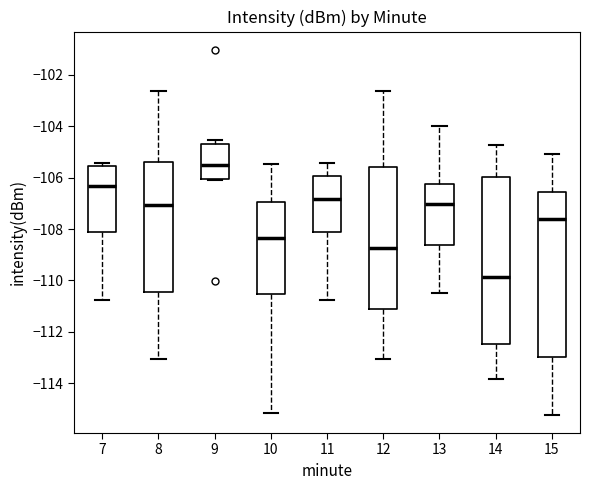

Which box has the highest median line?

9